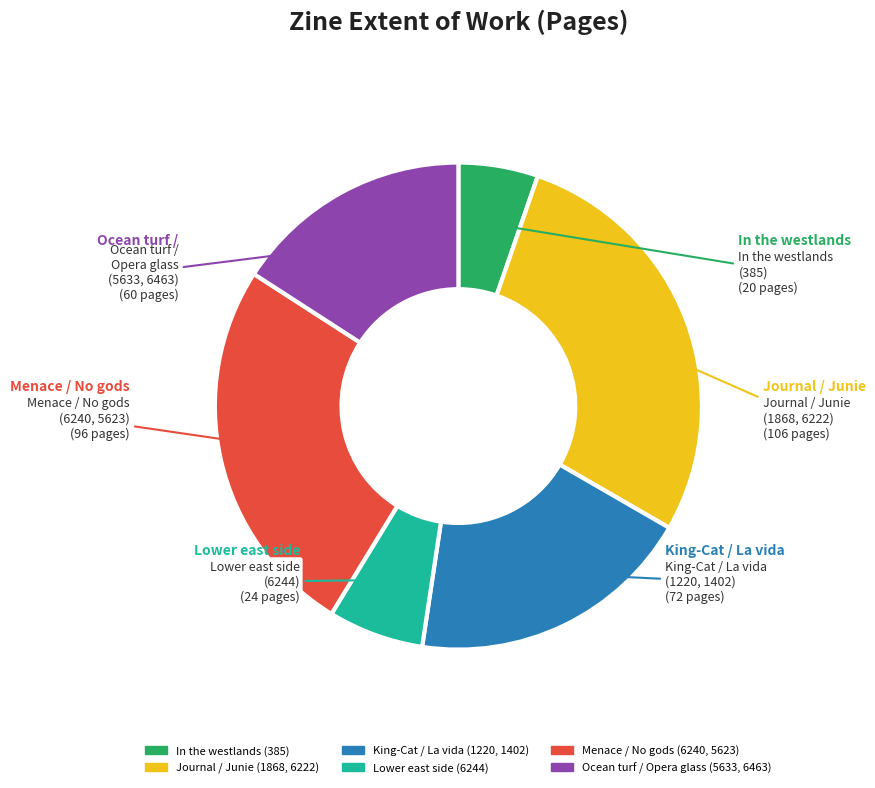

Approximately how many times larger is the value at Lower east side (6244) compared to In the westlands (385)?

1.2